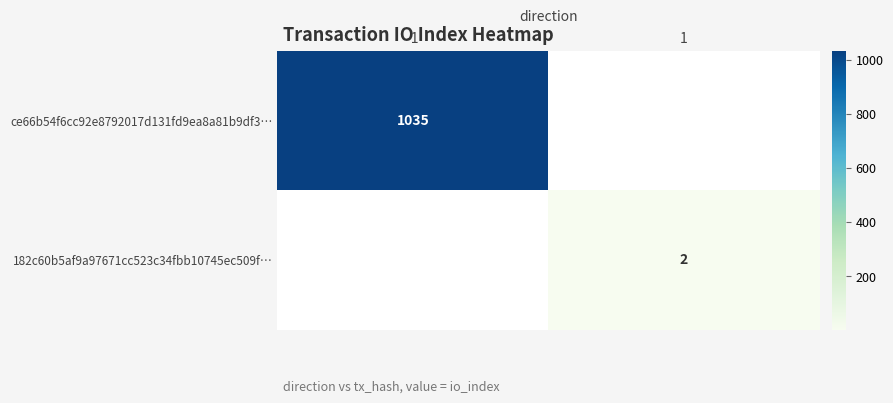

How many series are shown in this chart?

2